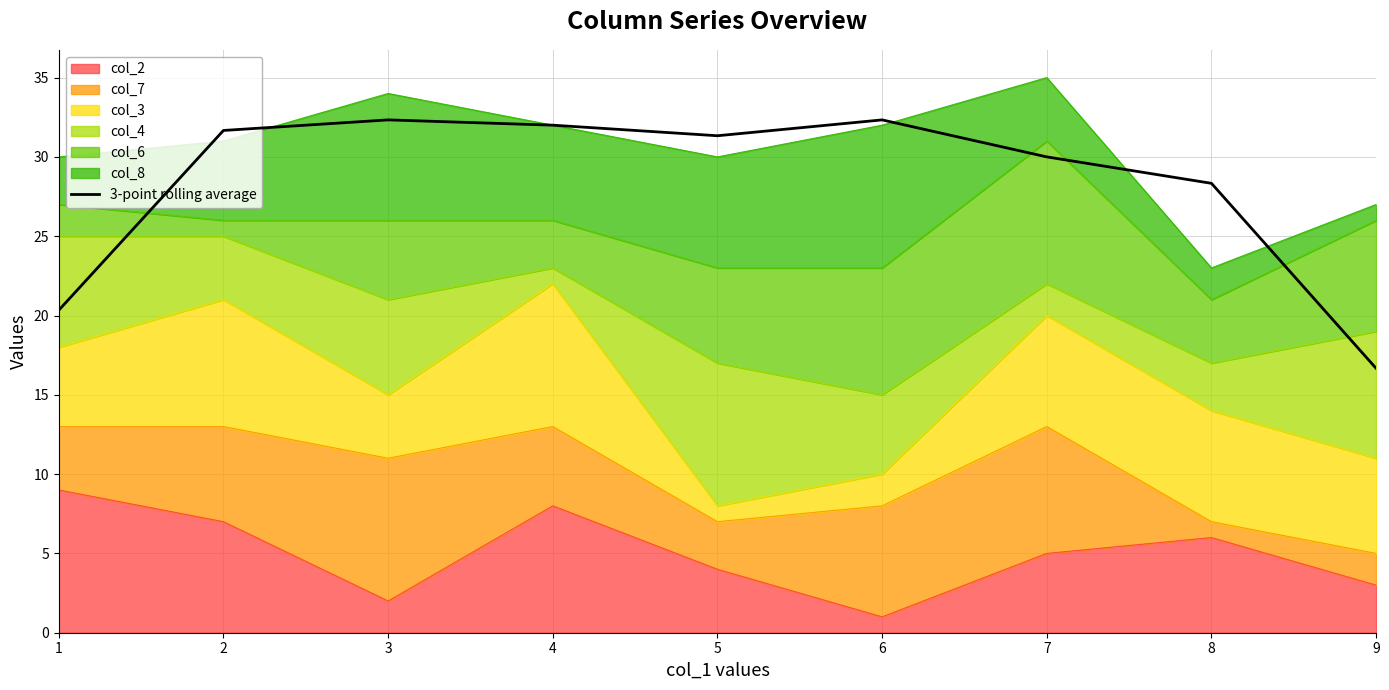

At which label is the value closest to 24?

1